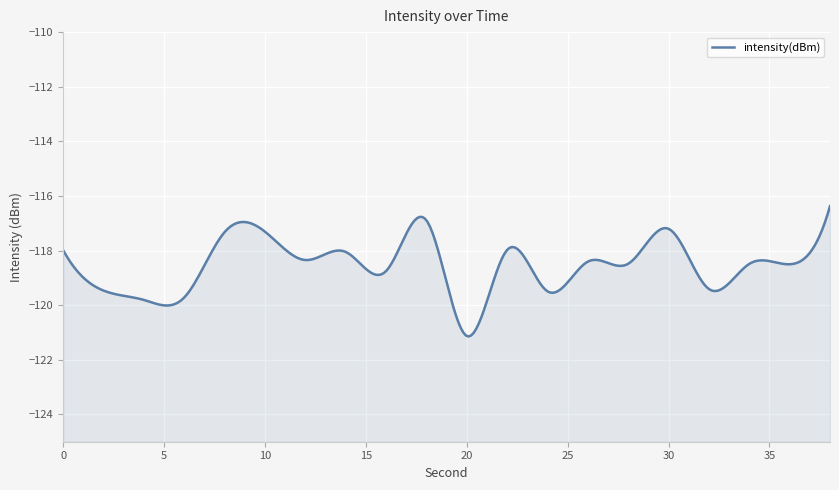

What is the greatest value displayed?

-116.4